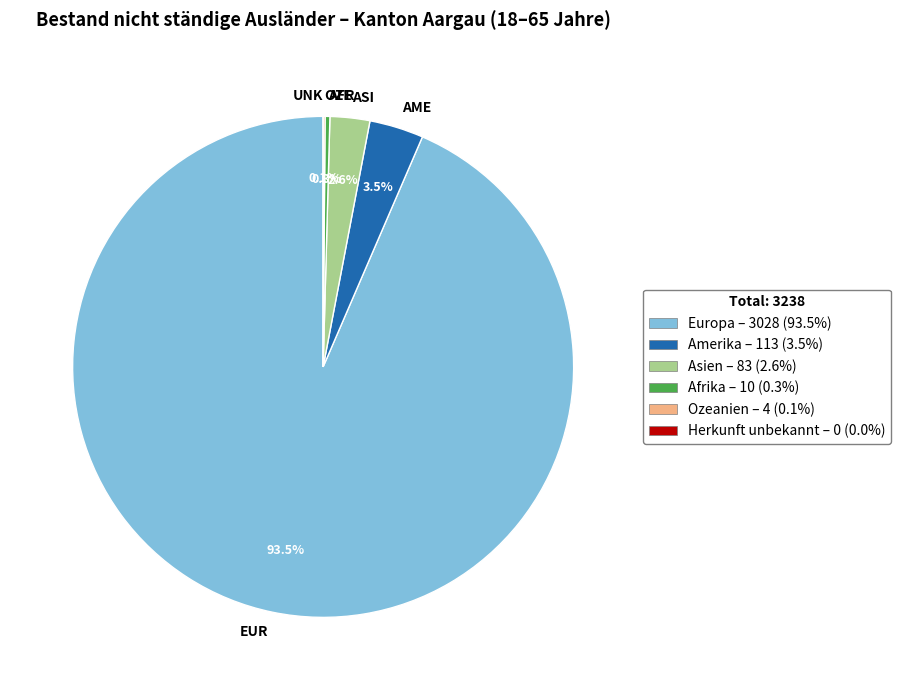

How much of the chart is everything except ASI?

97.4%